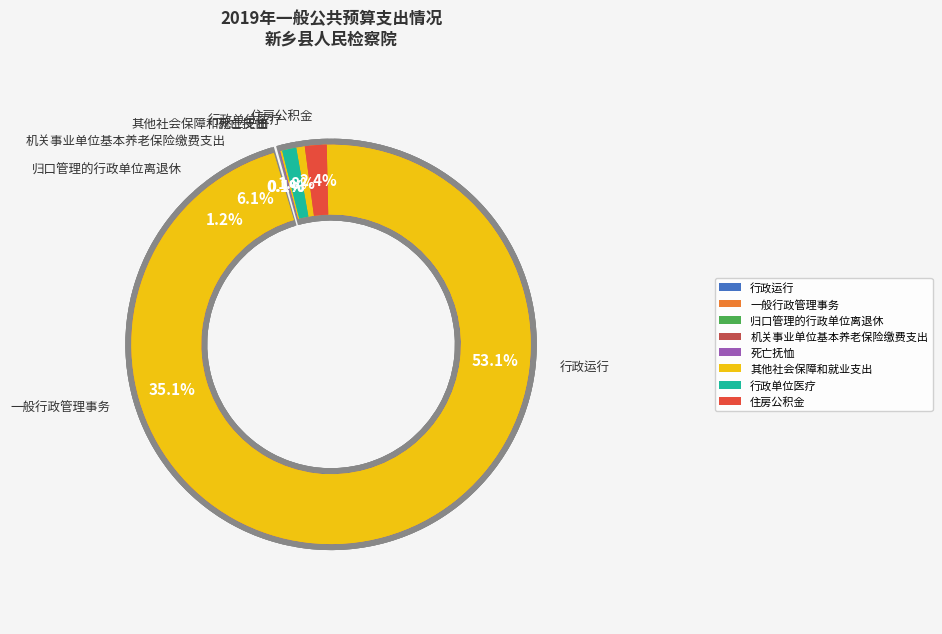

To the nearest percent, what is the difference between the 一般行政管理事务 and 机关事业单位基本养老保险缴费支出 slice percentages?

29%